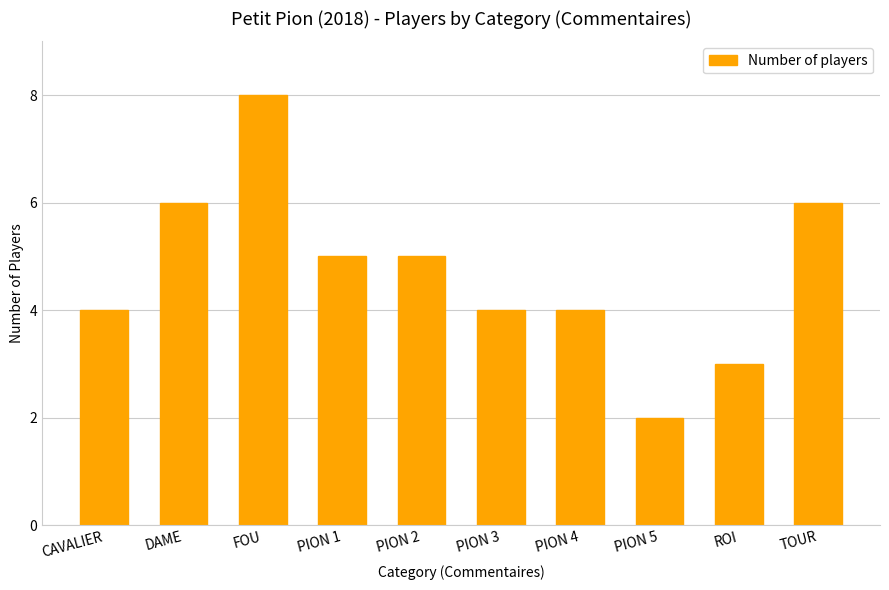

What is the label of the 9th bar from the left?

ROI